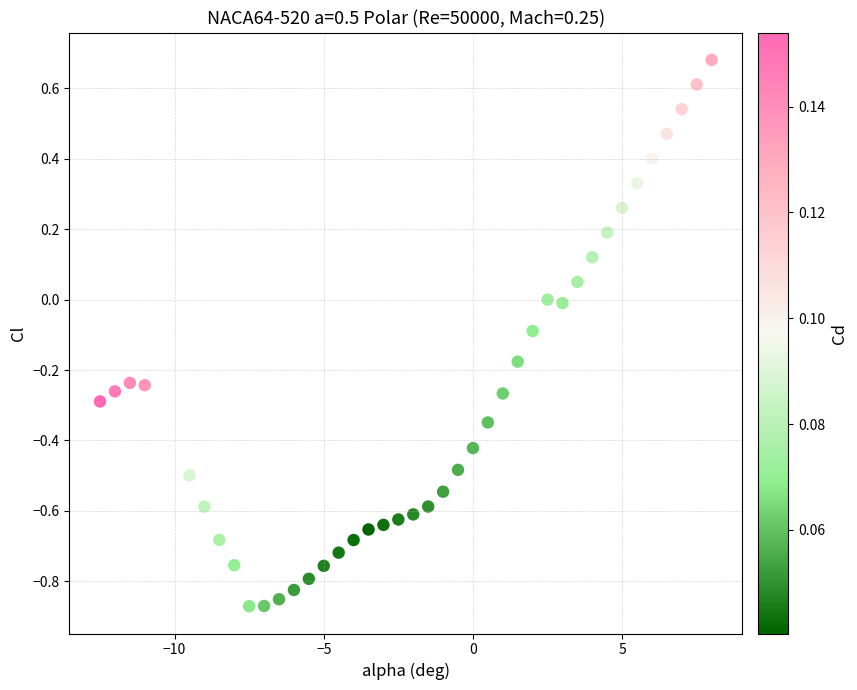

What is the range of Y values (max minus min)?

1.6